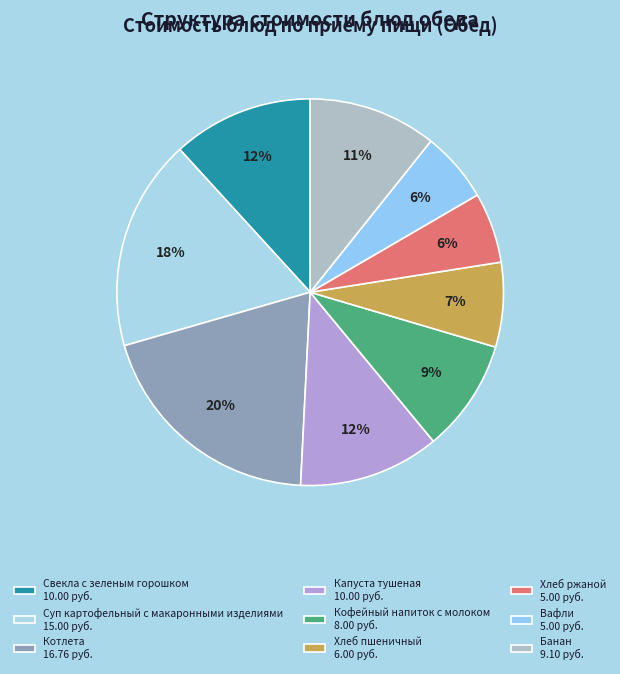

What percentage is the Хлеб пшеничный slice, to the nearest percent?

7%